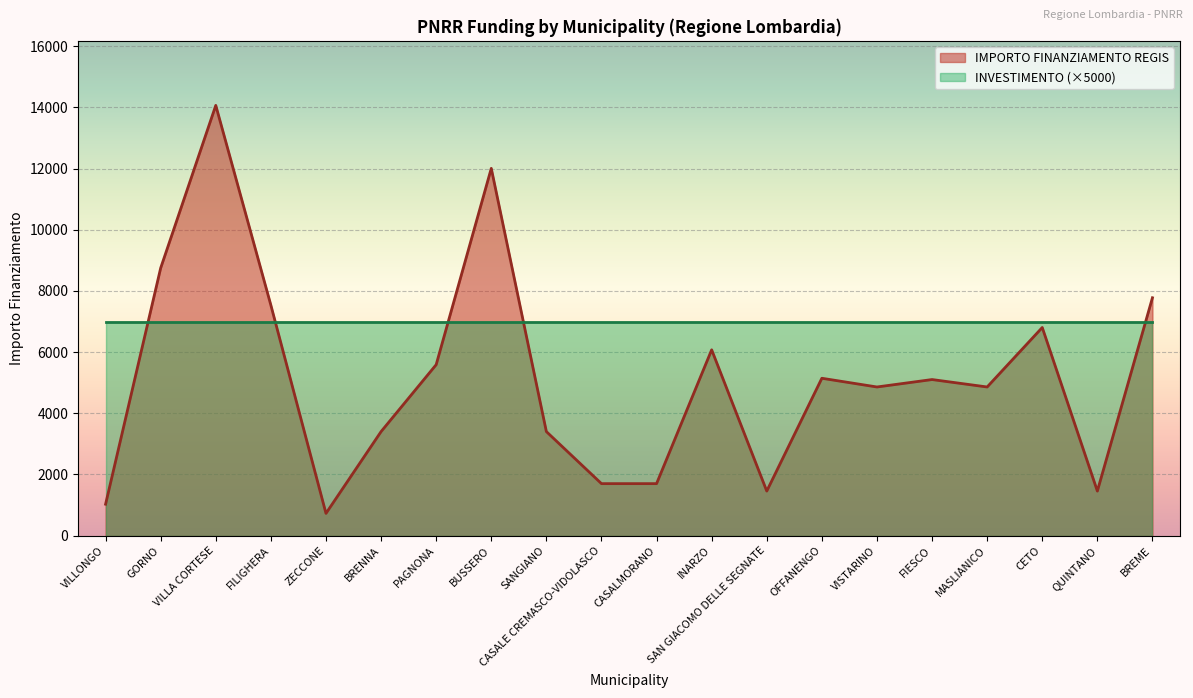

What is the label of the 13th point from the right?

BUSSERO